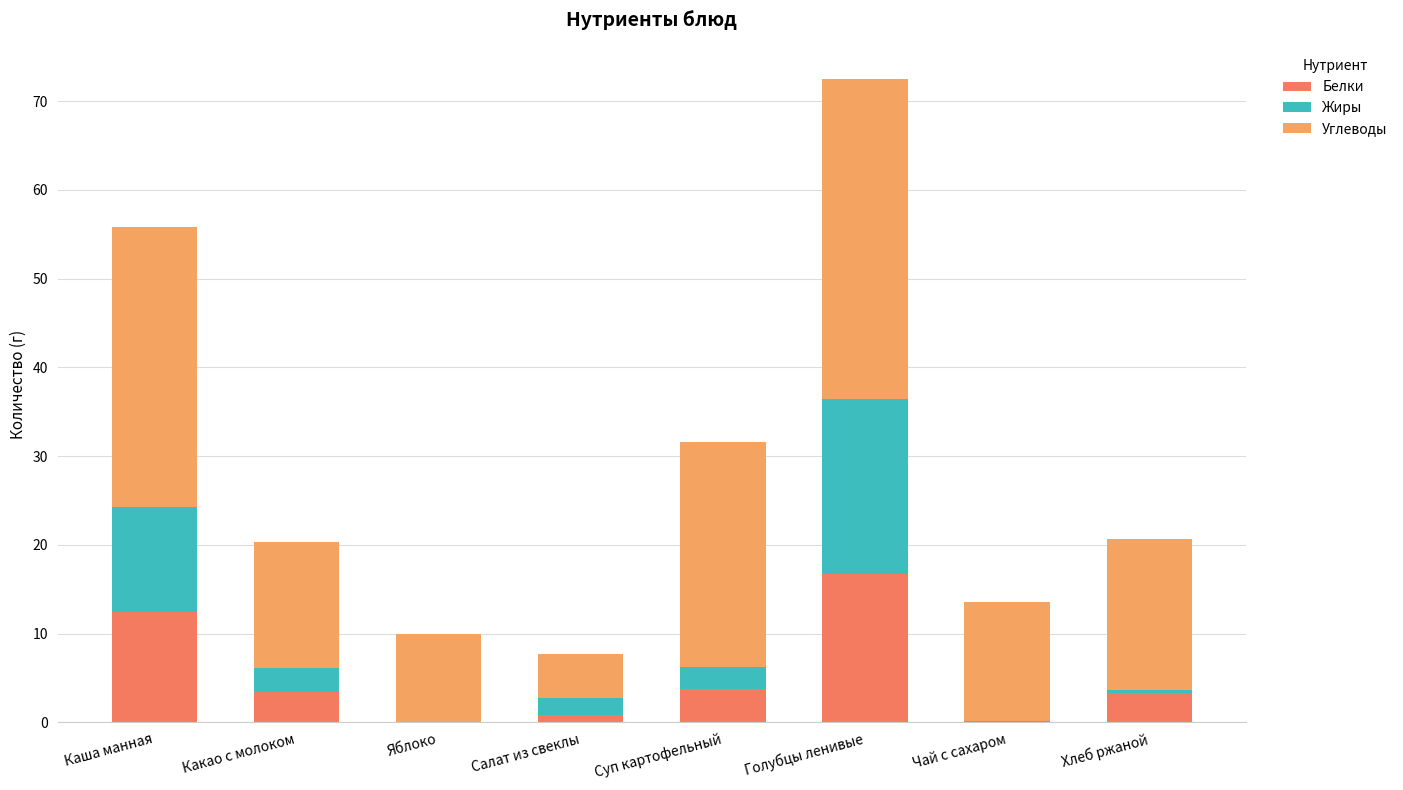

What is the total value across all series at Каша манная?

55.8